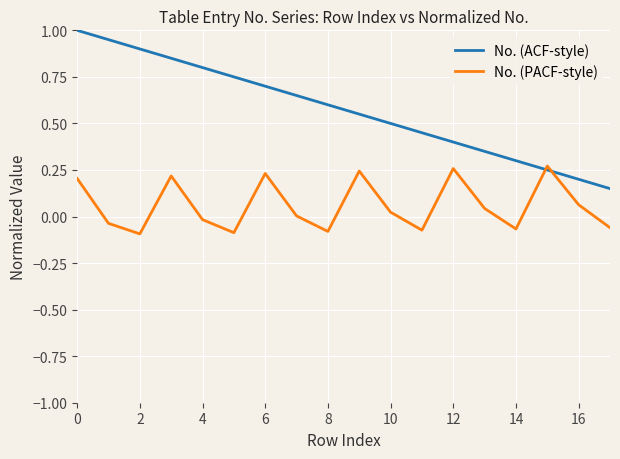

What is the difference between the maximum and minimum values in the No. (PACF-style) series?

0.4